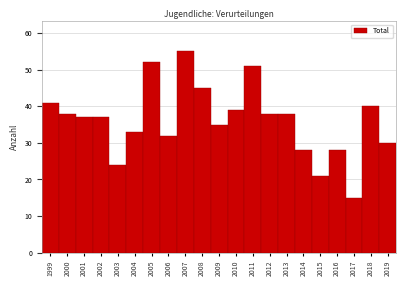

Reading left to right, what are all the values shown in this chart?

41	38	37	37	24	33	52	32	55	45	35	39	51	38	38	28	21	28	15	40	30